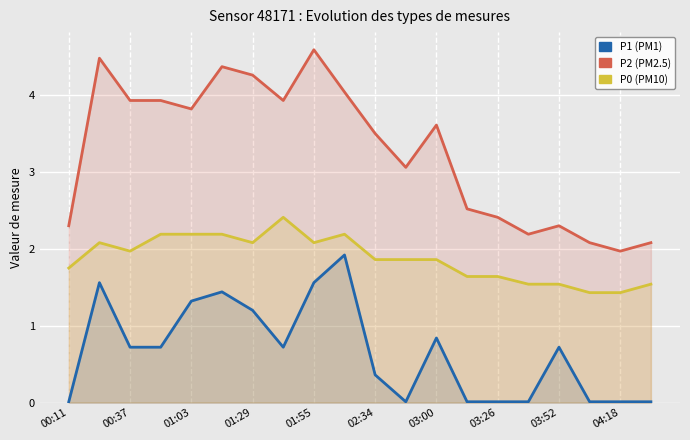

True or false: P0 and P1 intersect in this chart.

False